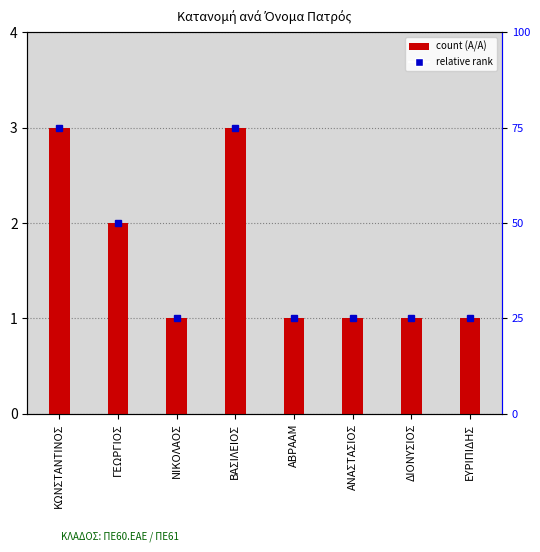

What is the value of the 8th bar from the left?

1